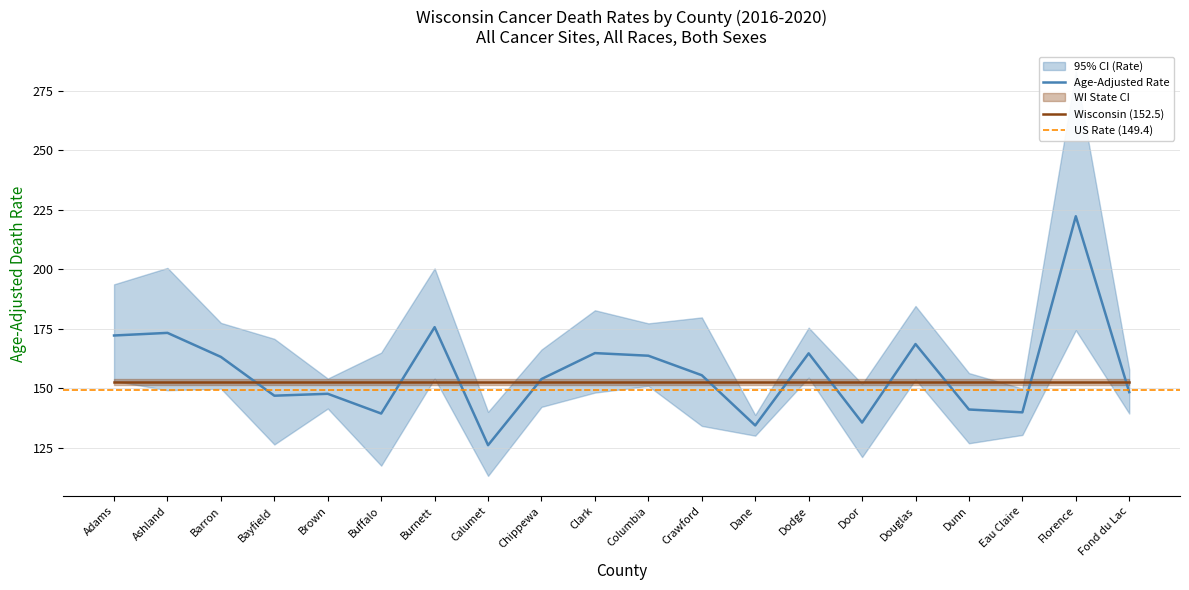

At which category does the chart reach its peak across all series?

Florence